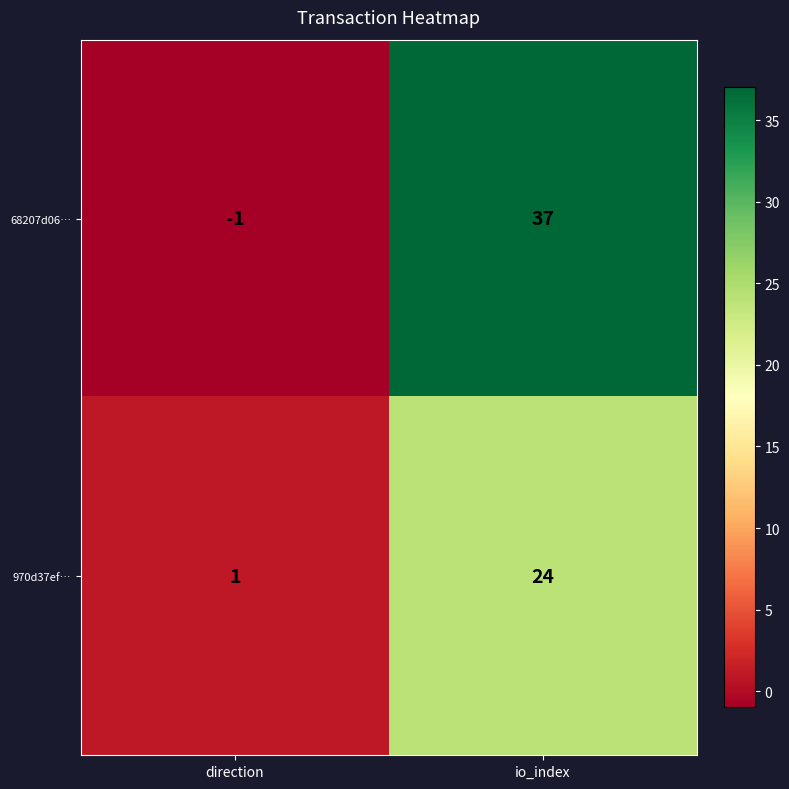

Which series has the largest total across all categories?

68207d06…